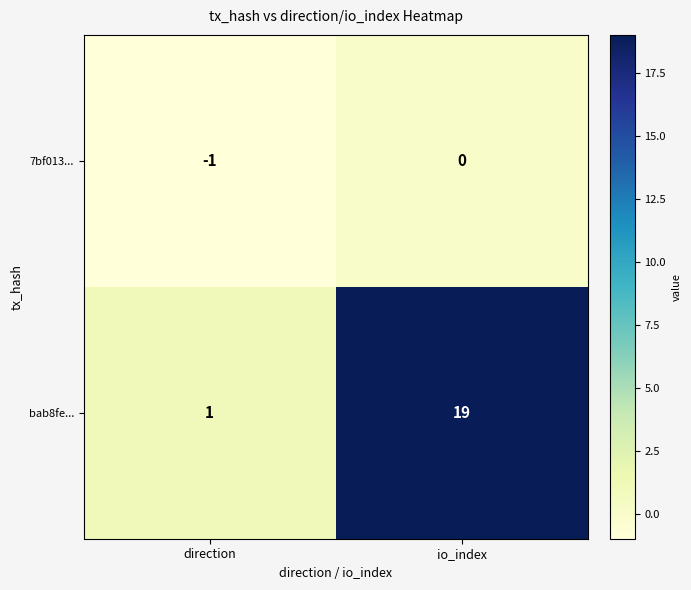

How many categories are shown in the chart?

2